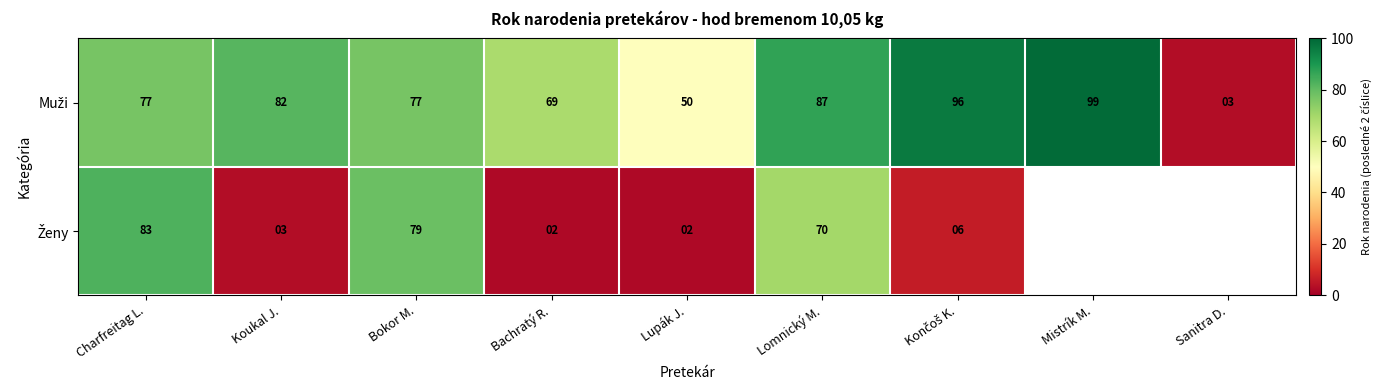

At which category is the sum across all series the highest?

Charfreitag L.